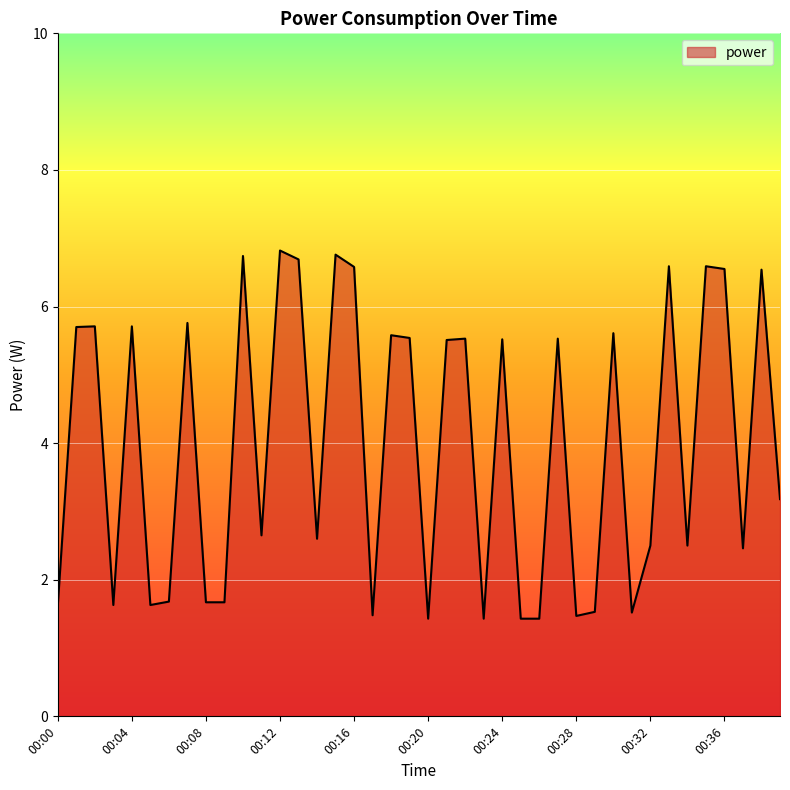

What is the maximum value shown in the chart?

6.8